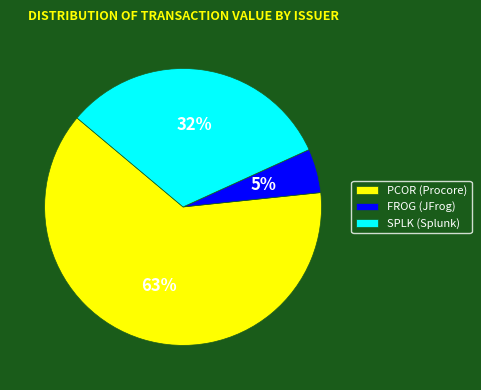

What is the majority slice?

PCOR (Procore)